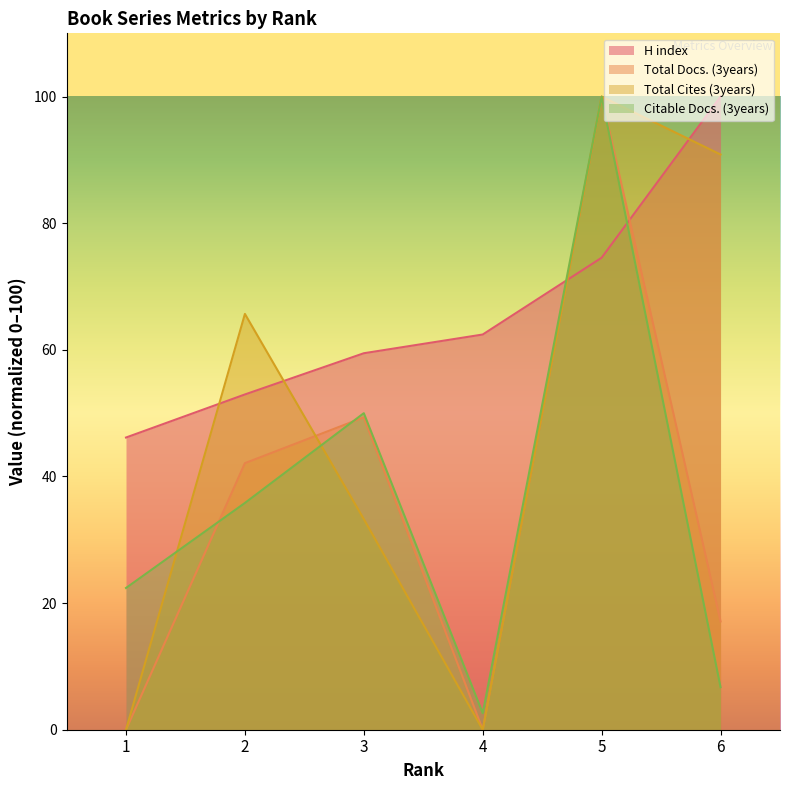

Which series has the largest range (max minus min)?

Total Docs. (3years)